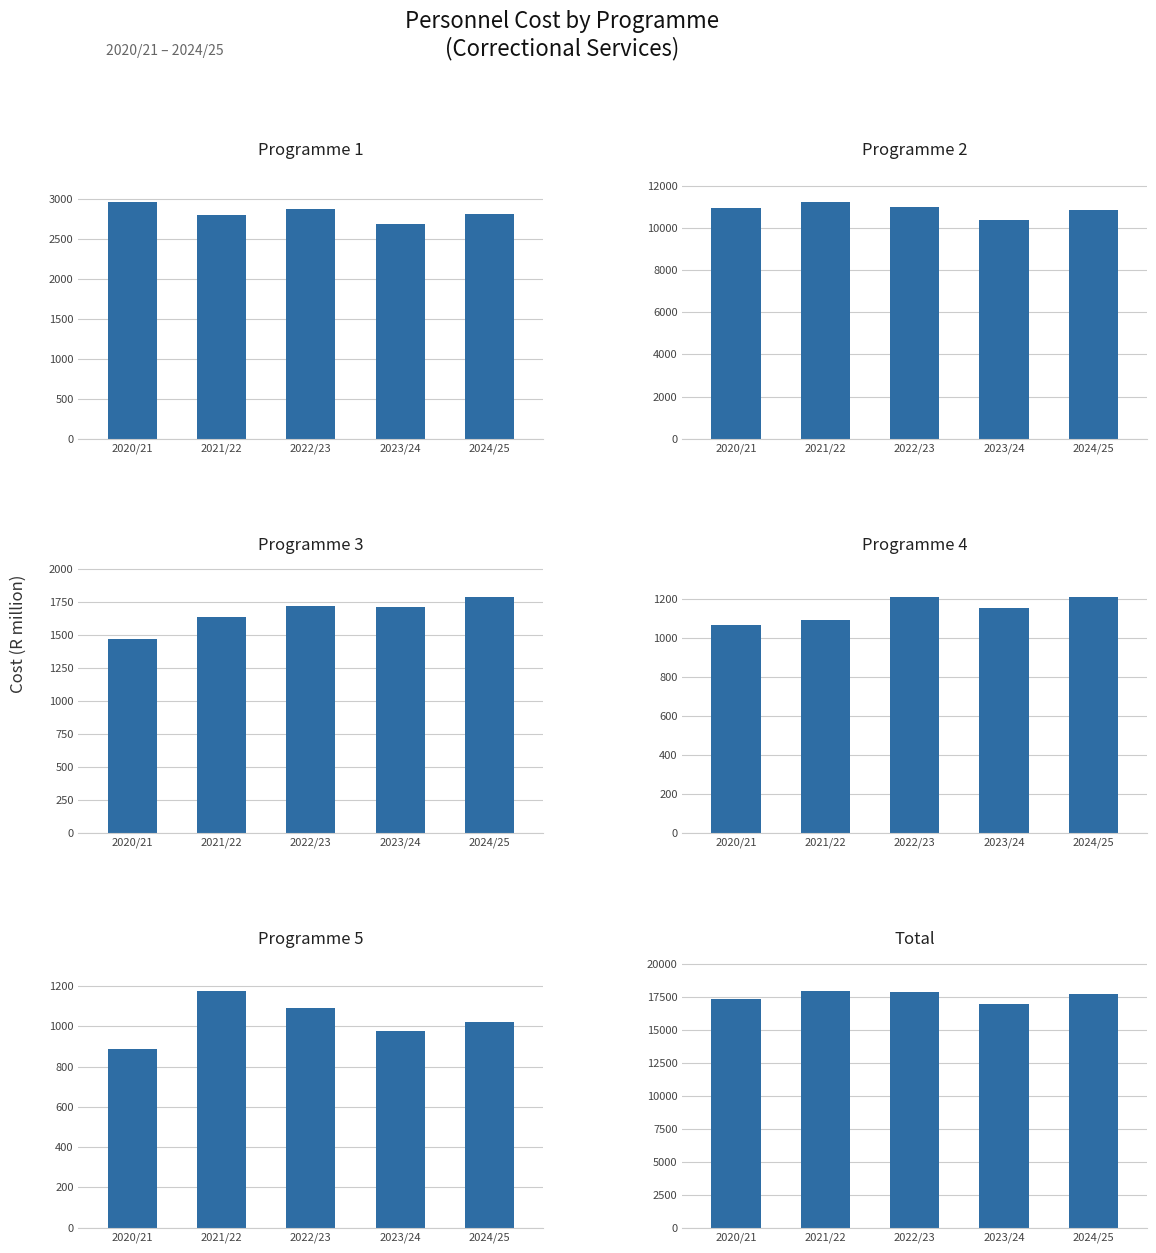

What is the label of the 2nd bar from the left?

2021/22